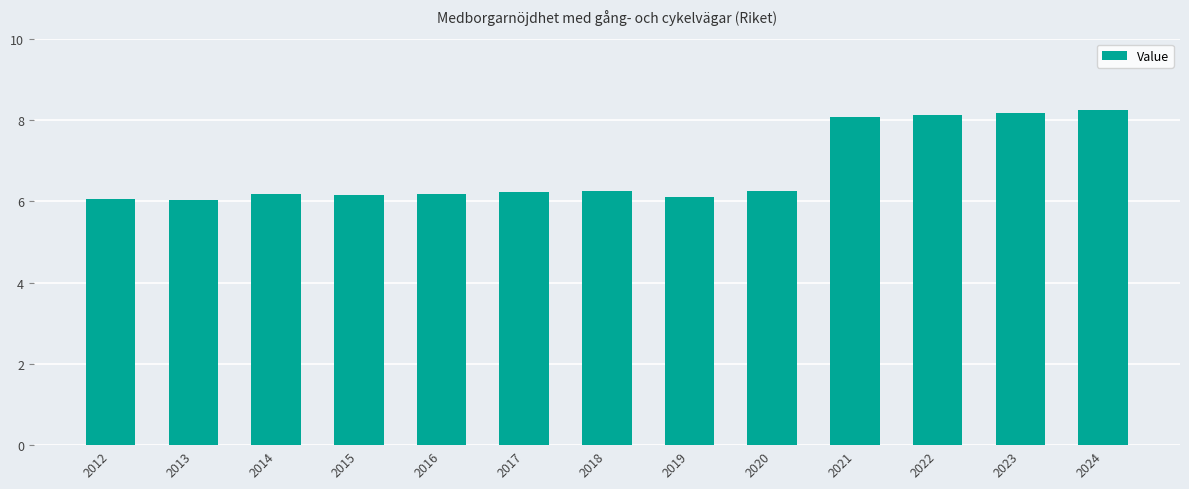

What is the sum of all values?

88.1